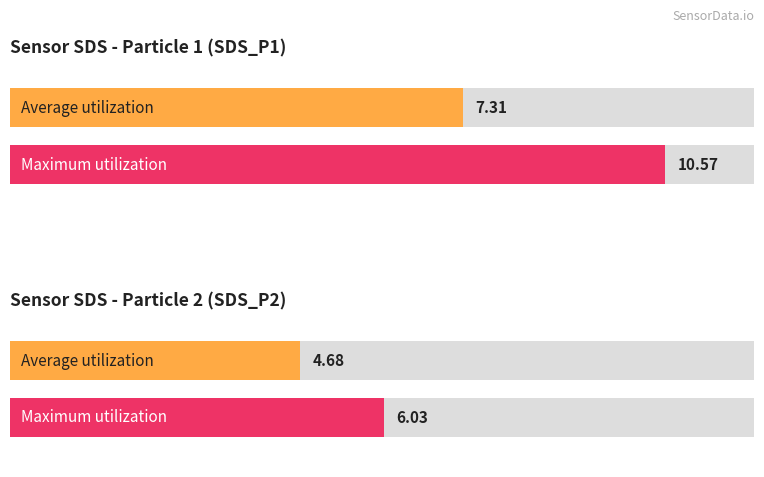

Rank the series by their average value, from highest to lowest.

Maximum utilization, Average utilization